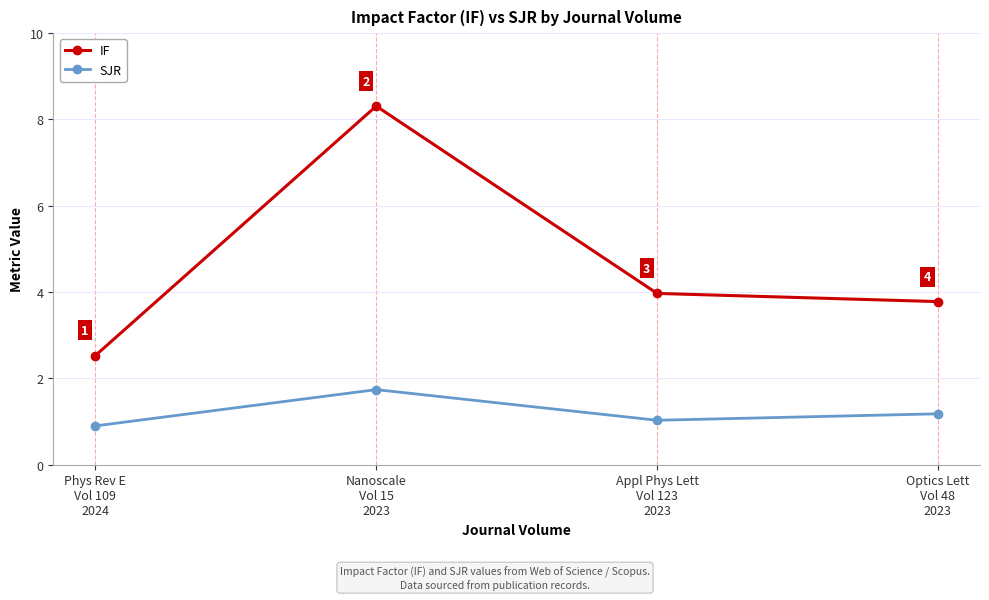

Is the value of SJR at Nanoscale
Vol 15
2023 greater than the value of IF at Appl Phys Lett
Vol 123
2023?

No